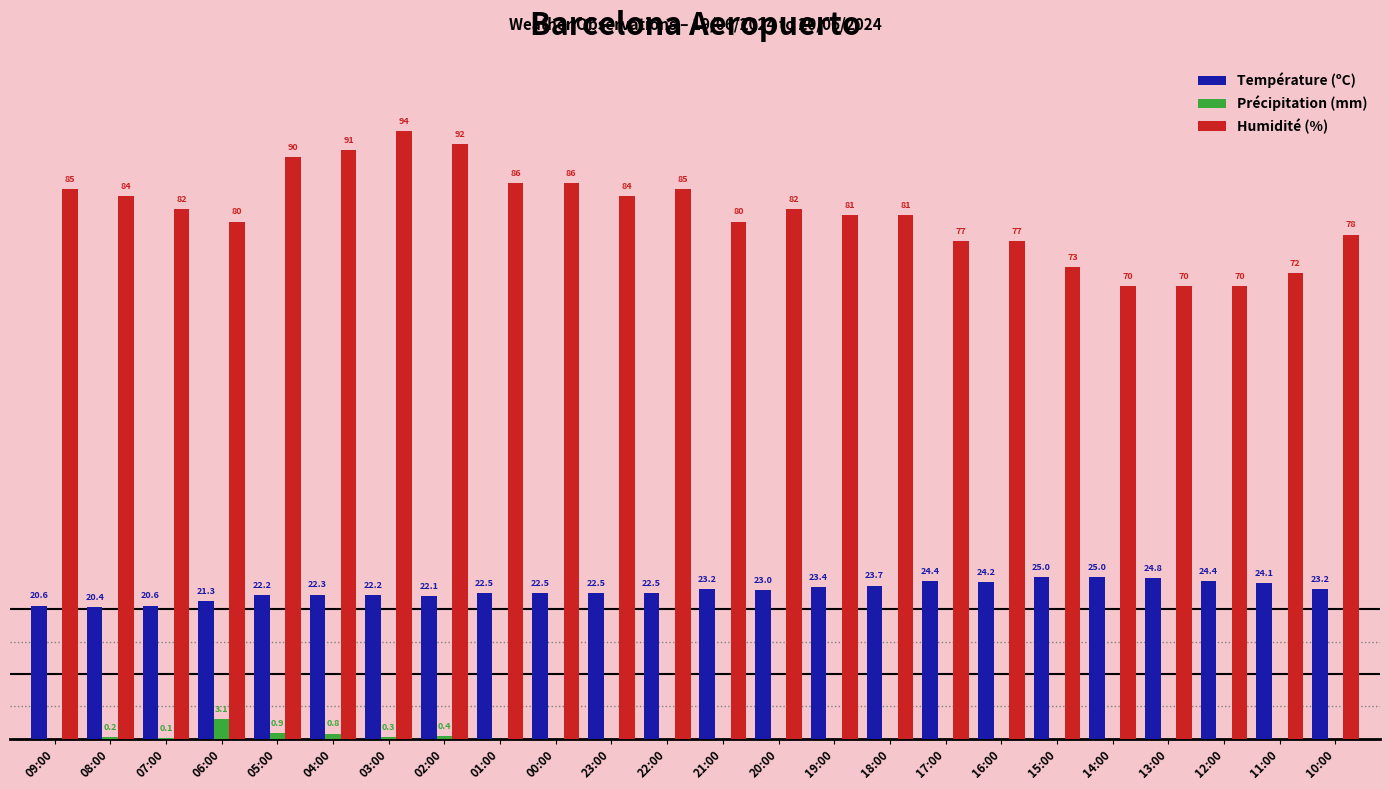

At which label is Précipitation (mm) closest to 1?

05:00